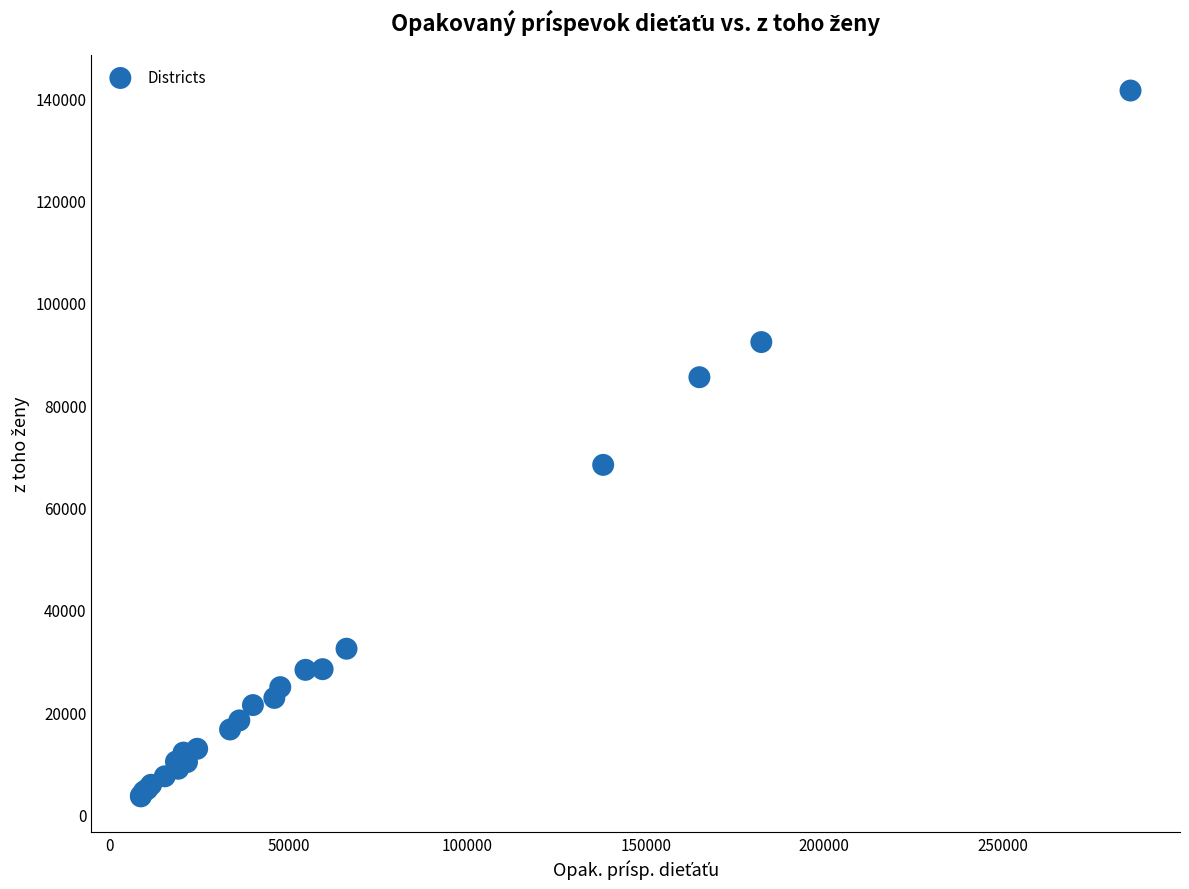

What Y value in the scatter plot is closest to 72531?

68347.5